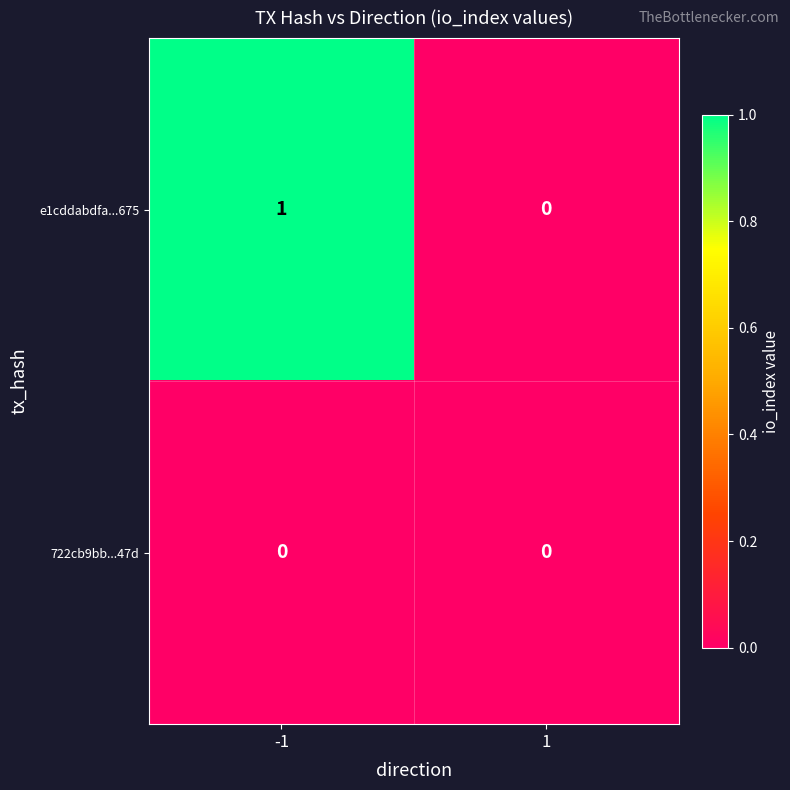

Rank the series by their average value, from lowest to highest.

722cb9bb...47d, e1cddabdfa...675